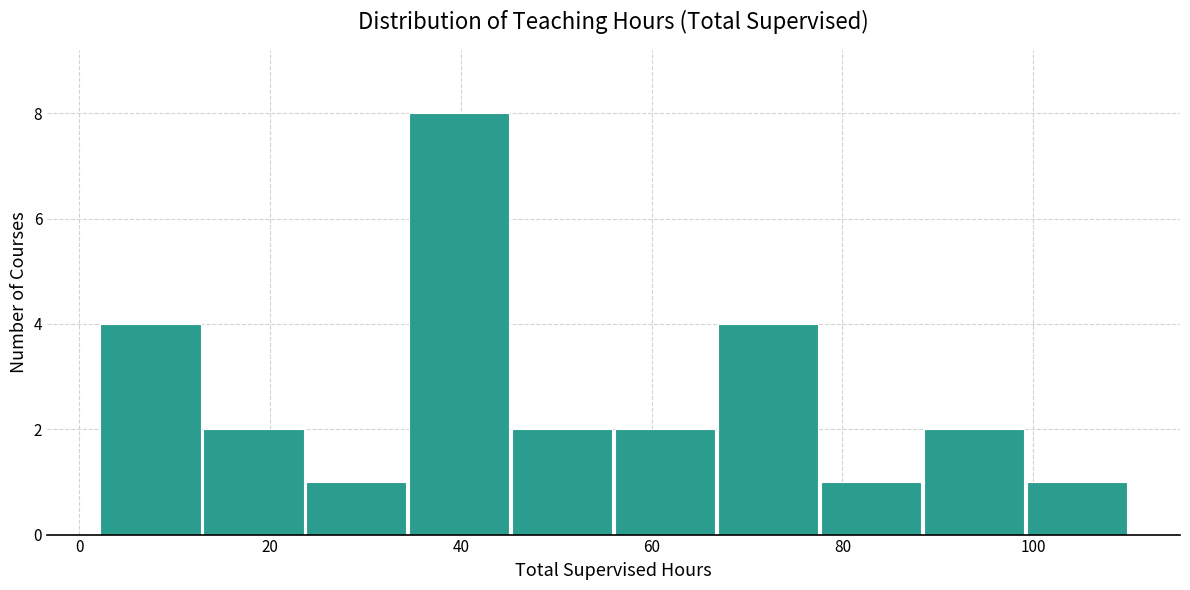

Which range on the x-axis has the tallest bar?

34.4 to 45.2